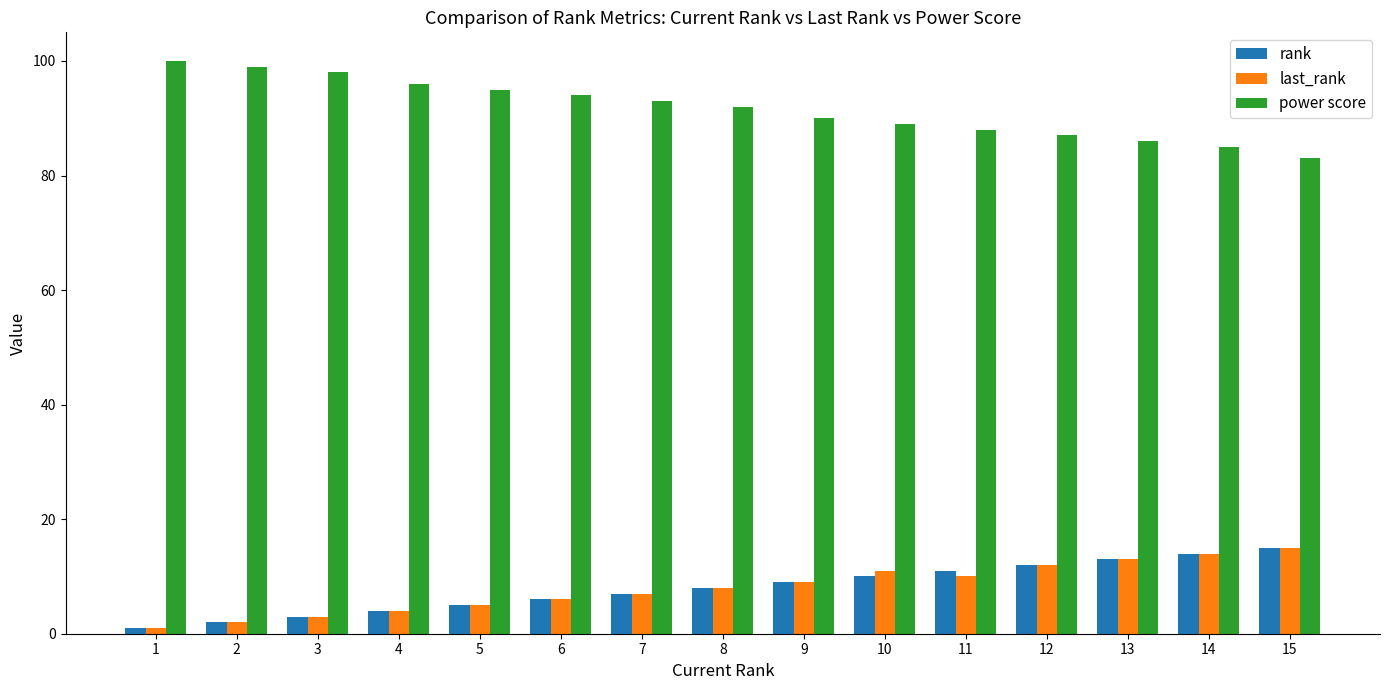

What are all the series names shown in the legend?

rank, last_rank, power score